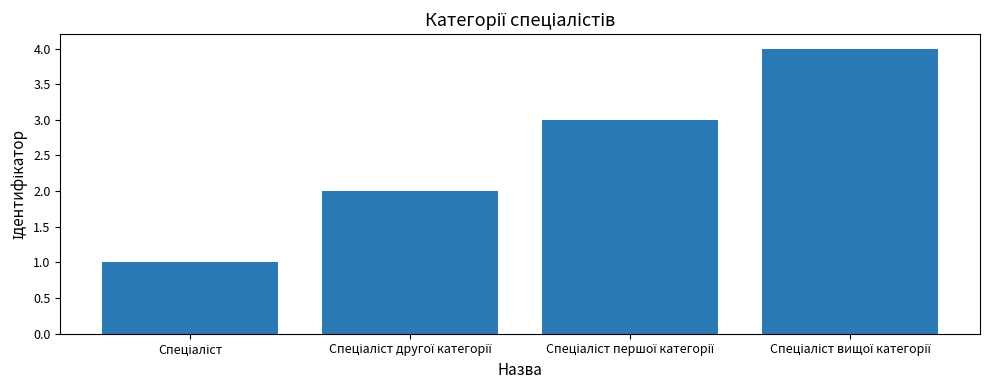

What is the sum of all values?

10